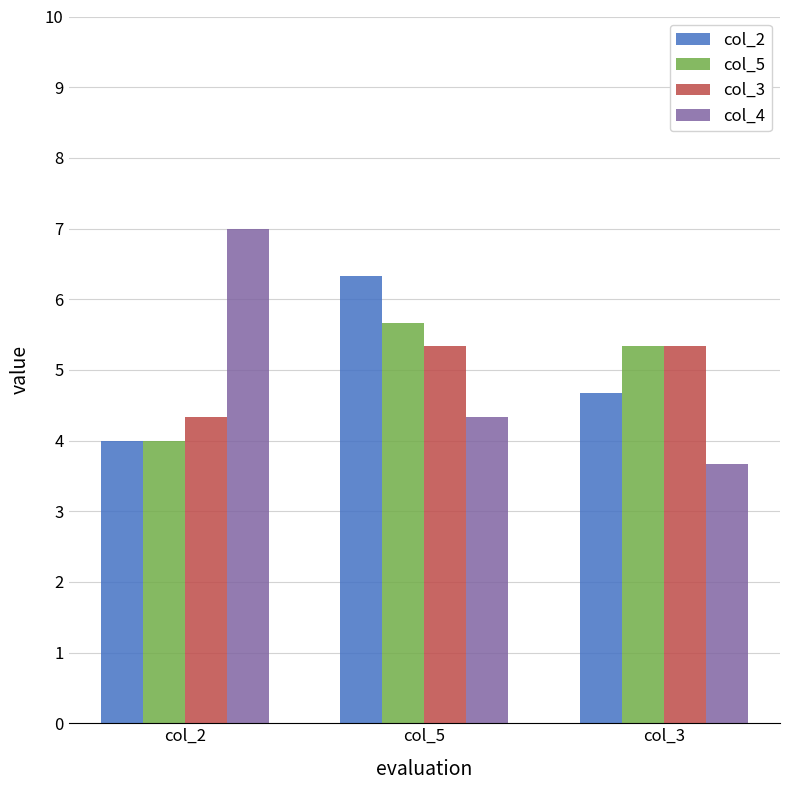

What is the lowest value of the col_3 series?

4.3